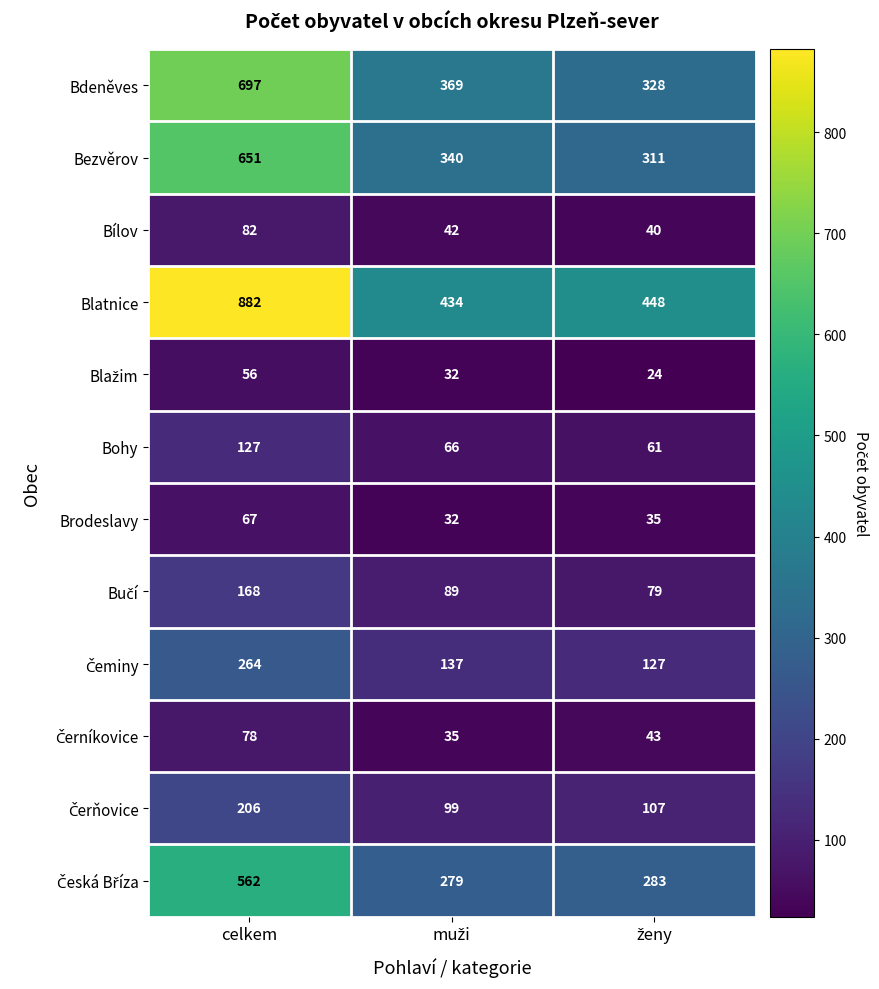

How many series are shown in this chart?

12